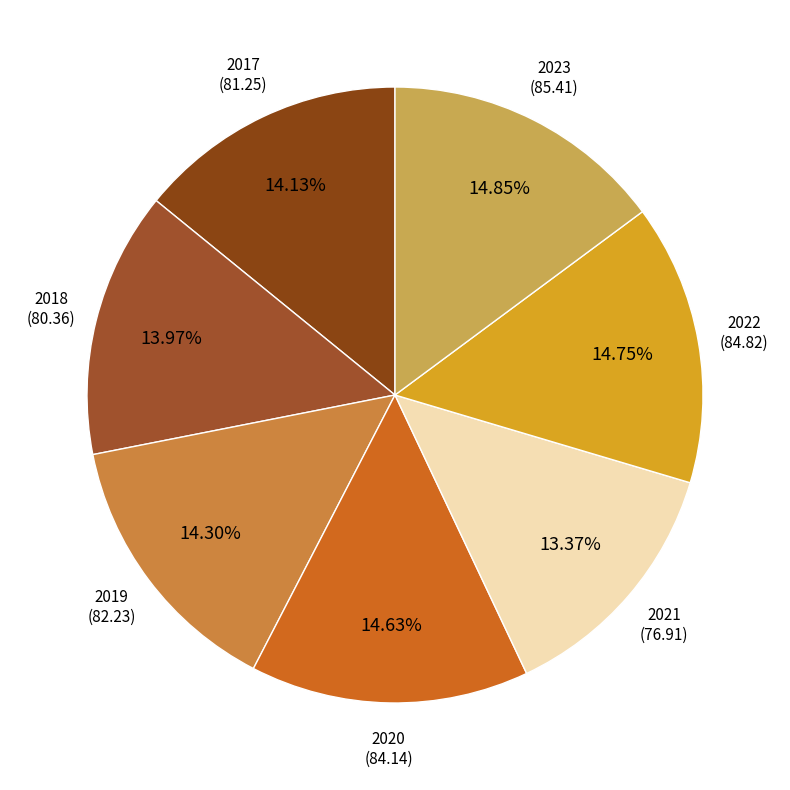

To the nearest percent, what percentage of the pie is 2019?

14%